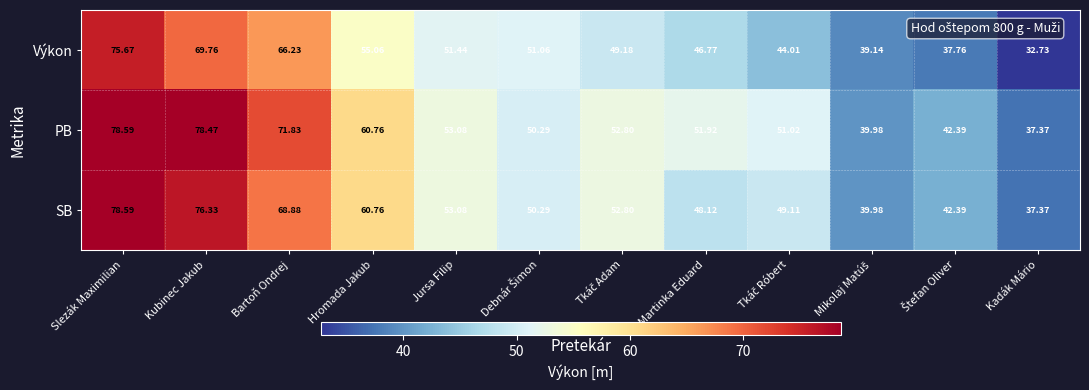

How many distinct data groups are displayed?

3